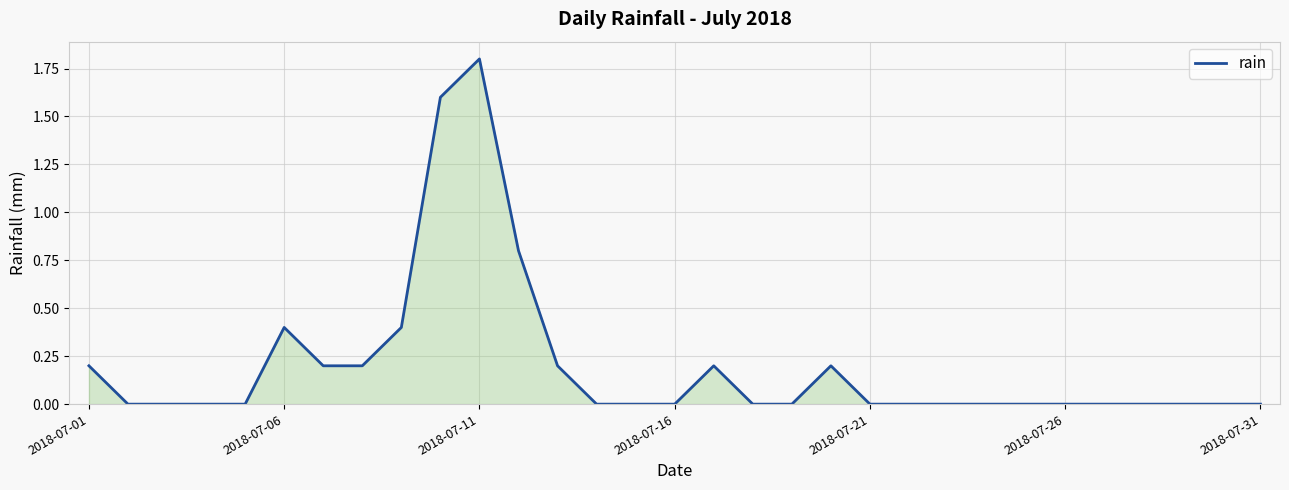

What is the greatest value displayed?

1.8